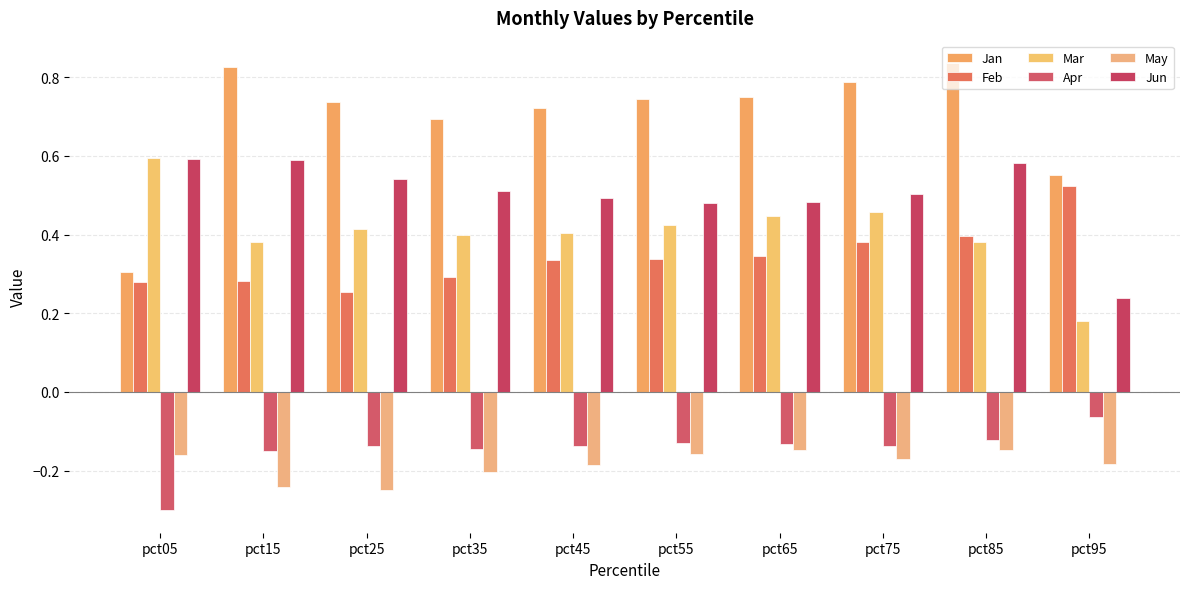

At which category is the sum across all series the highest?

pct85